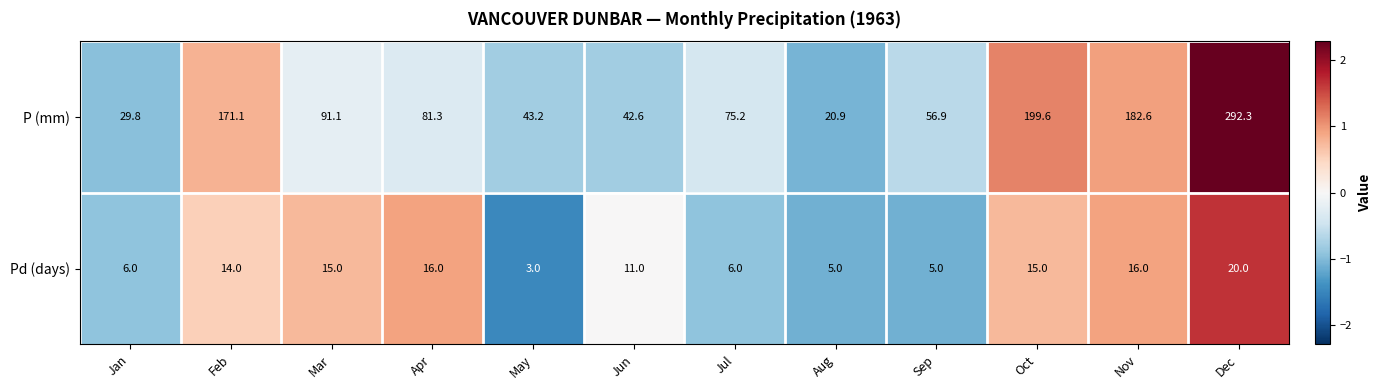

What is the spread (max minus min) of values at Dec?

272.3